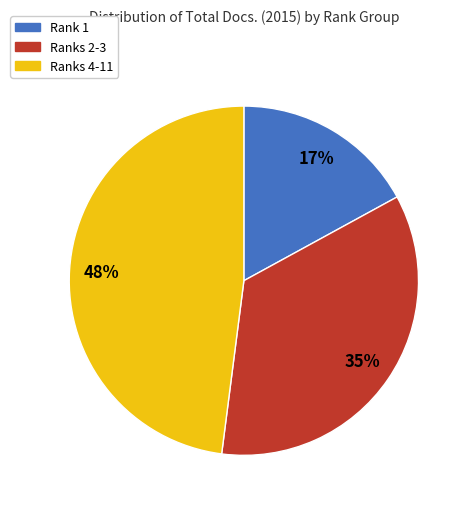

Is there any slice that represents more than half of the pie?

No